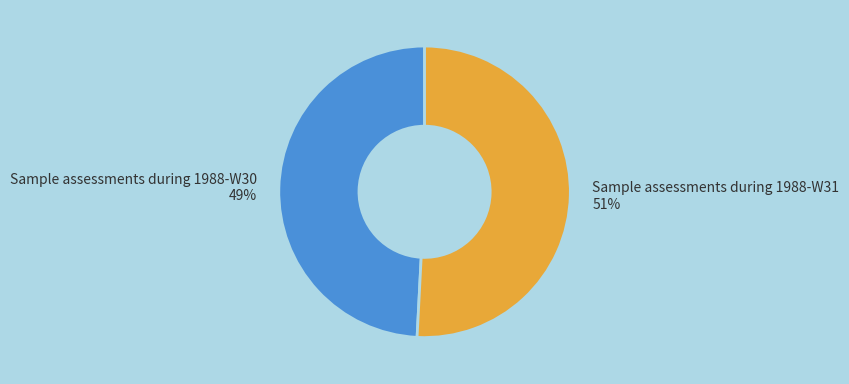

Does any single category account for the majority?

Yes